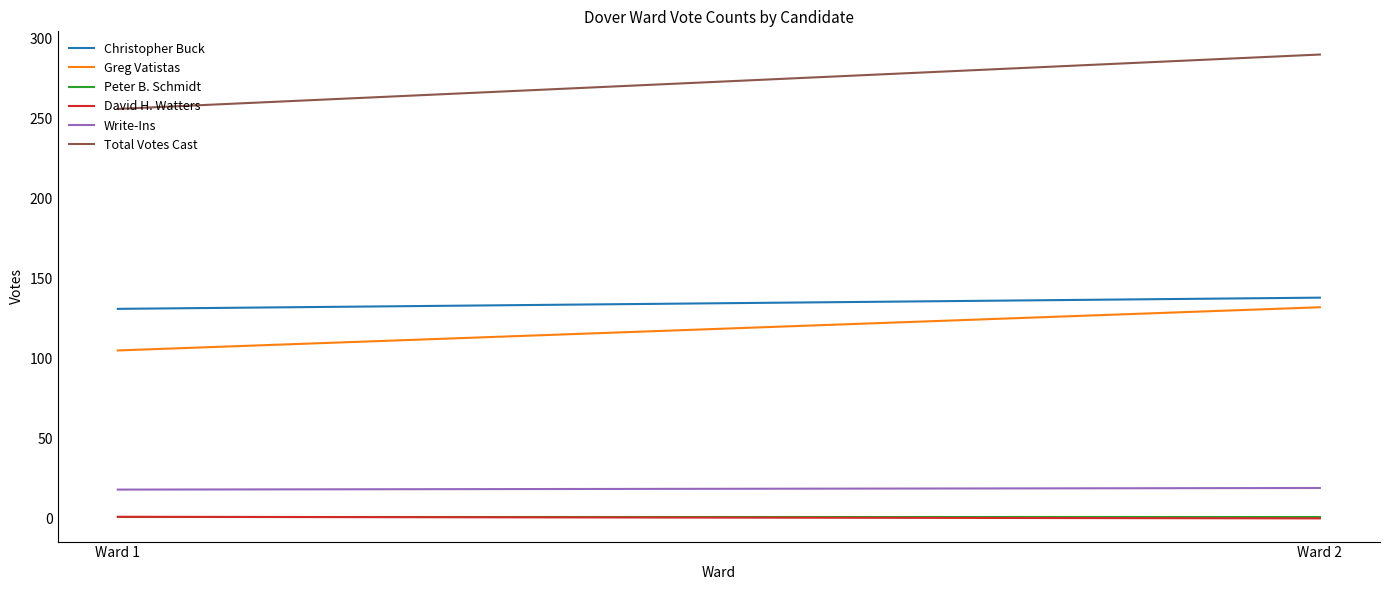

What is the difference between the maximum and minimum values in the Greg Vatistas series?

27